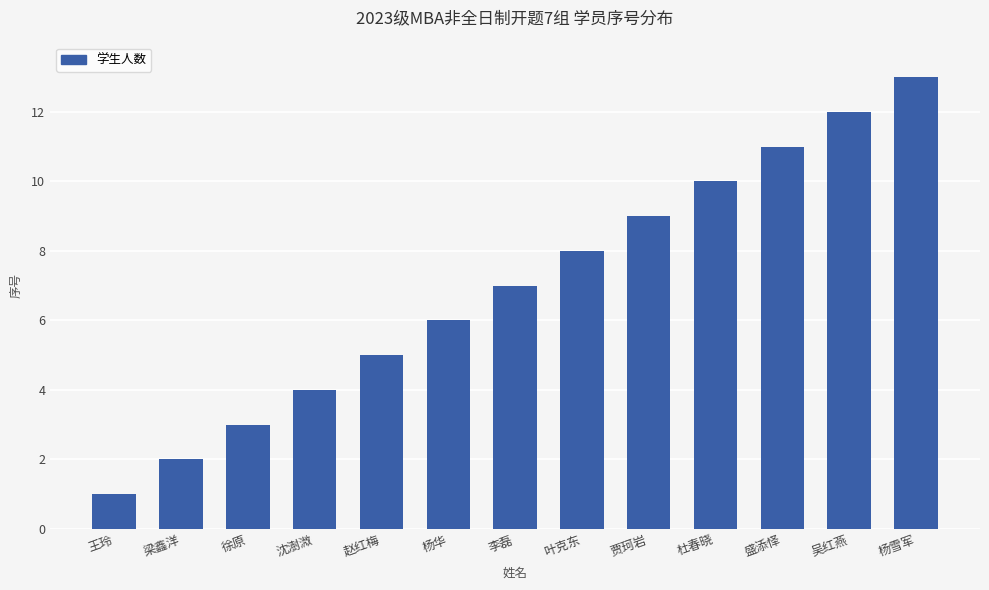

What is the smallest value displayed?

1